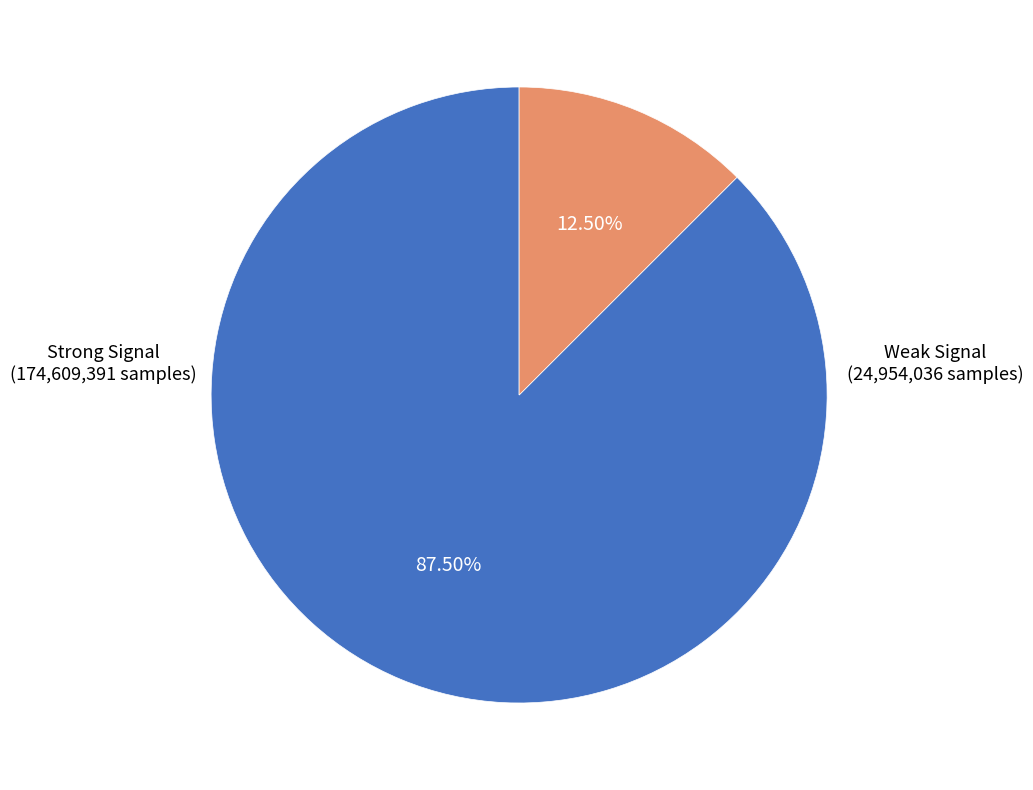

Is there a majority slice in this chart?

Yes